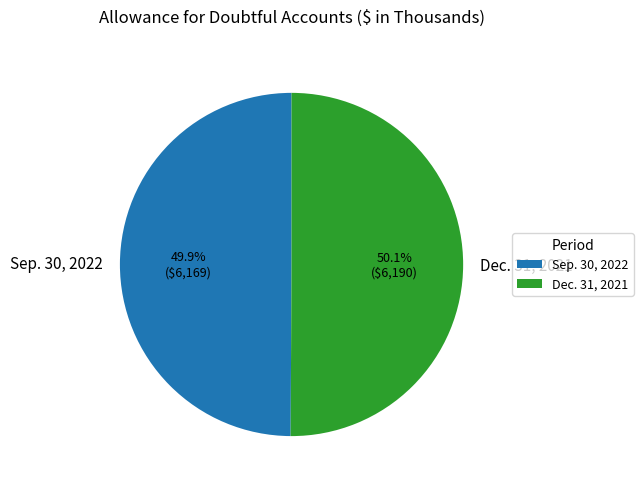

True or false: Sep. 30, 2022 accounts for 38% of the total.

False